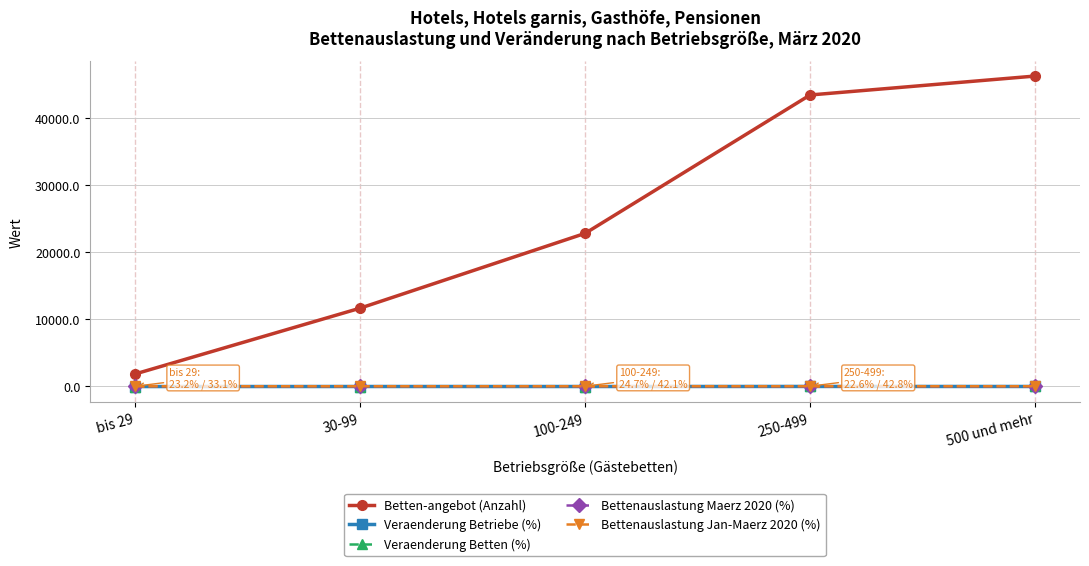

Which series changed the most between bis 29 and 30-99?

Betten-angebot (Anzahl)